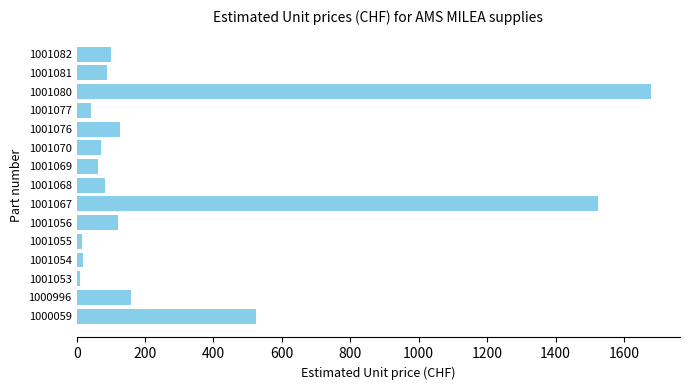

What is the maximum value shown in the chart?

1680